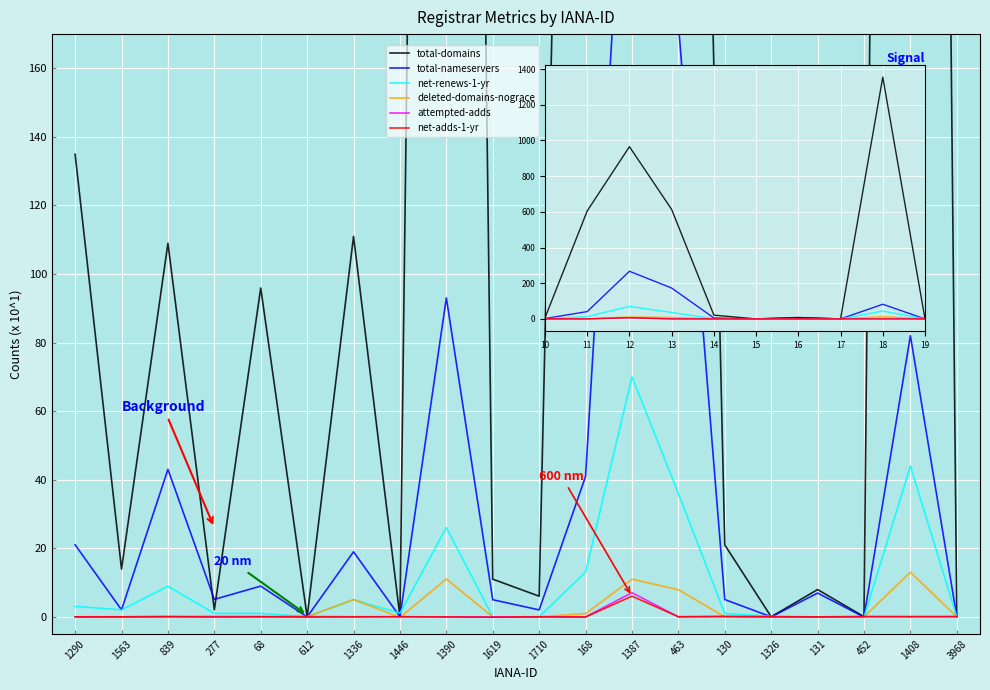

What is the greatest value displayed?

1354.9